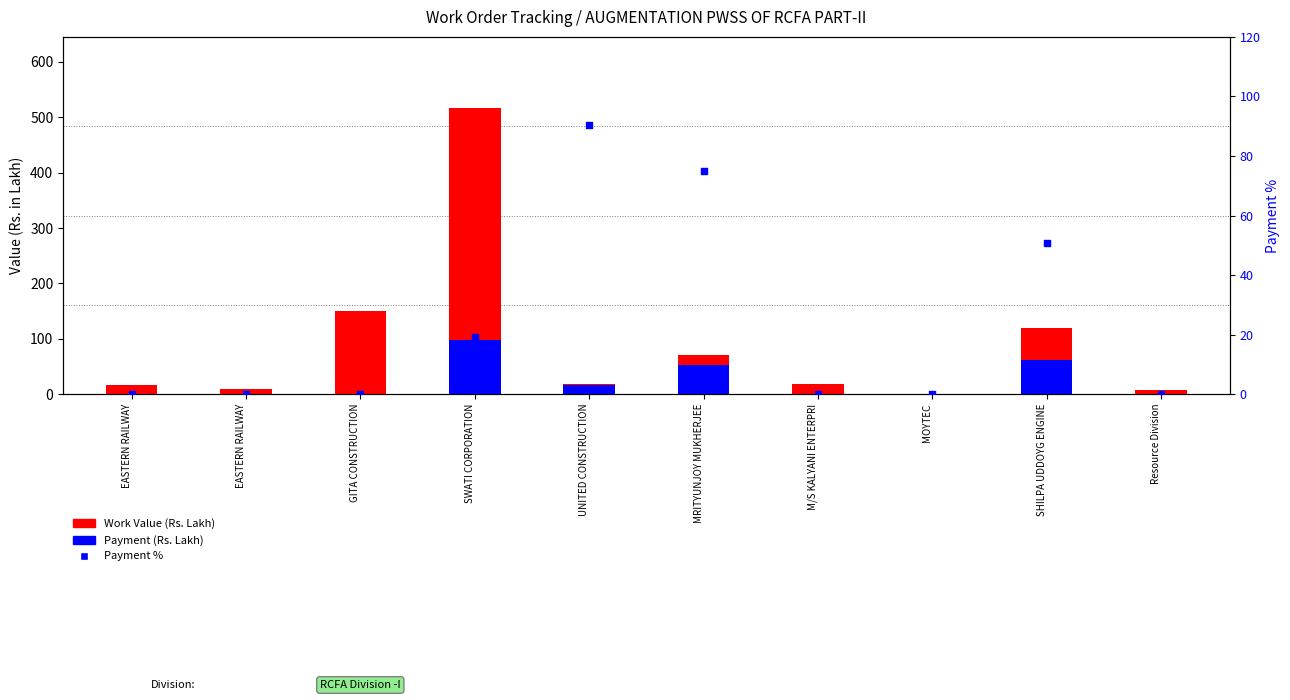

At which category is the sum across all series the highest?

SWATI CORPORATION